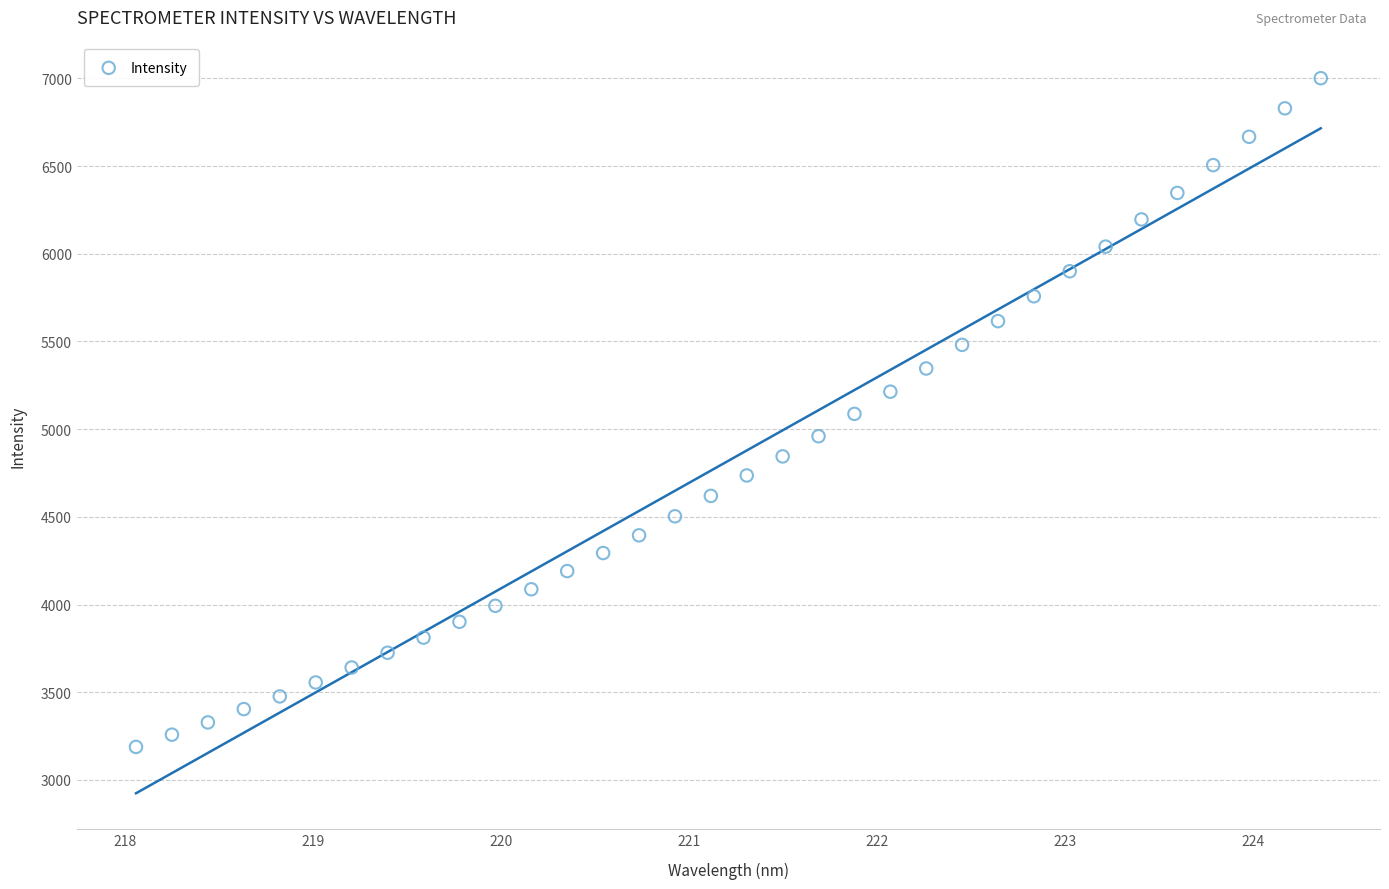

What is the range of X values (max minus min)?

6.3